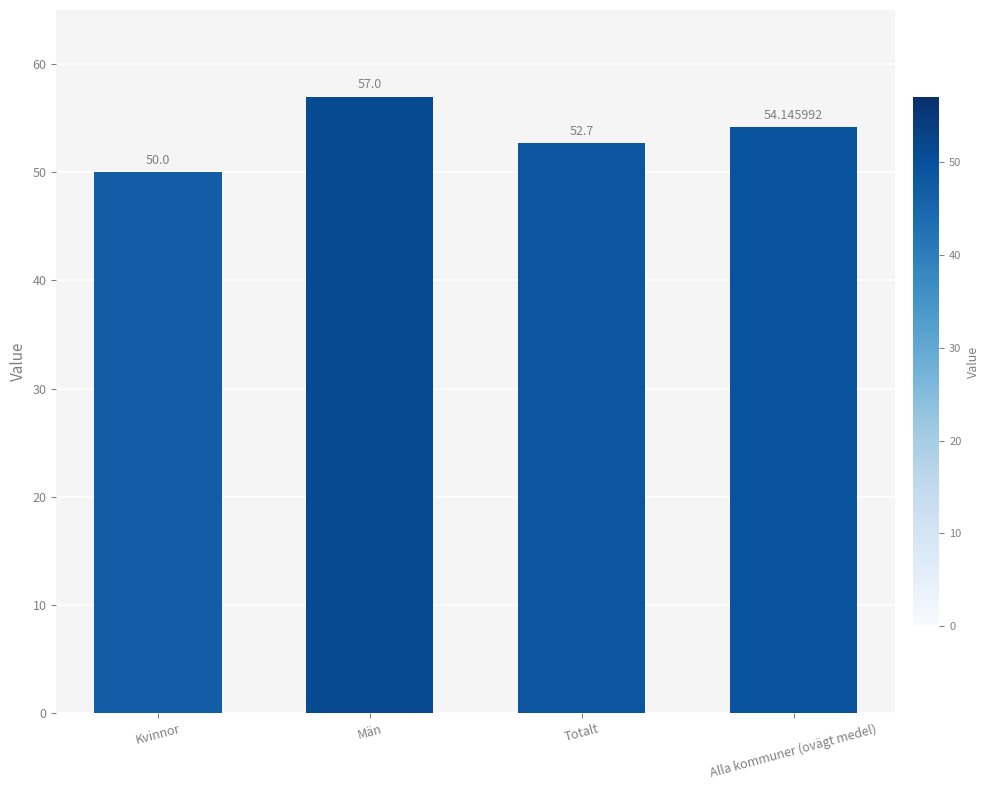

Between Alla kommuner (ovägt medel) and Män, which is larger?

Män